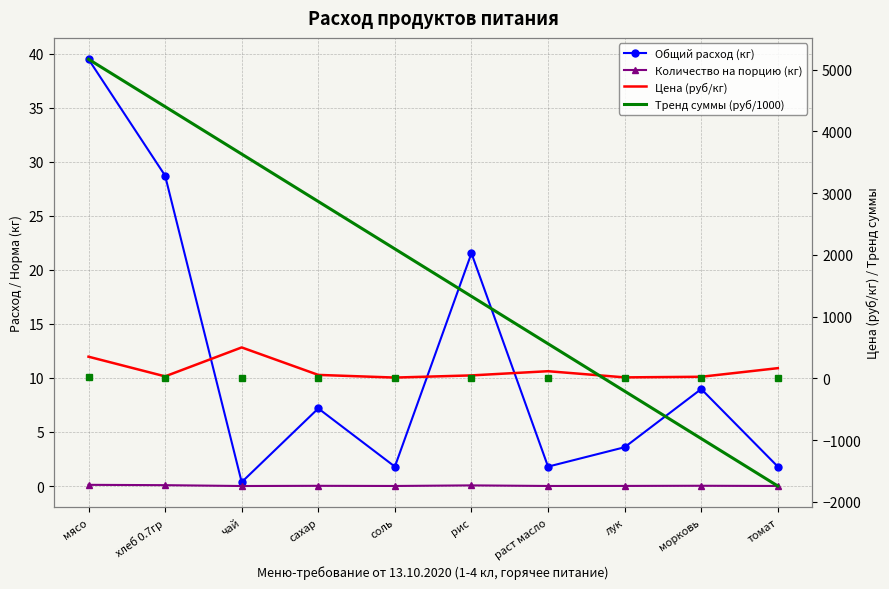

Which series has the largest range (max minus min)?

Тренд суммы (руб/1000)